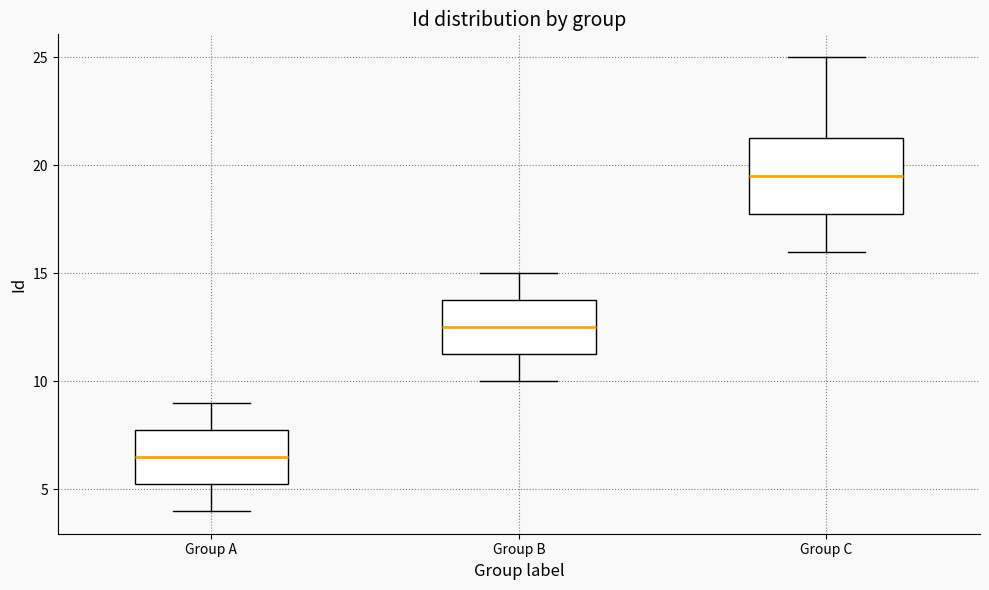

Which box's median line is the highest?

Group C